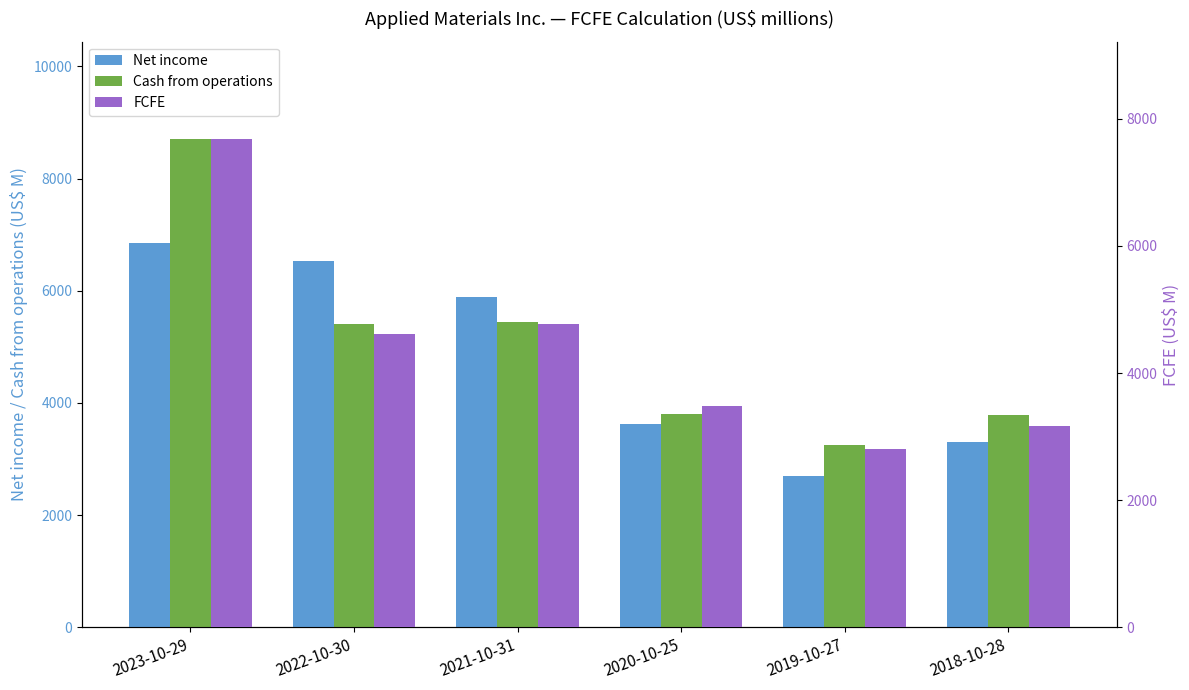

Is the value of Cash from operations at 2018-10-28 greater than the value of Net income at 2018-10-28?

Yes